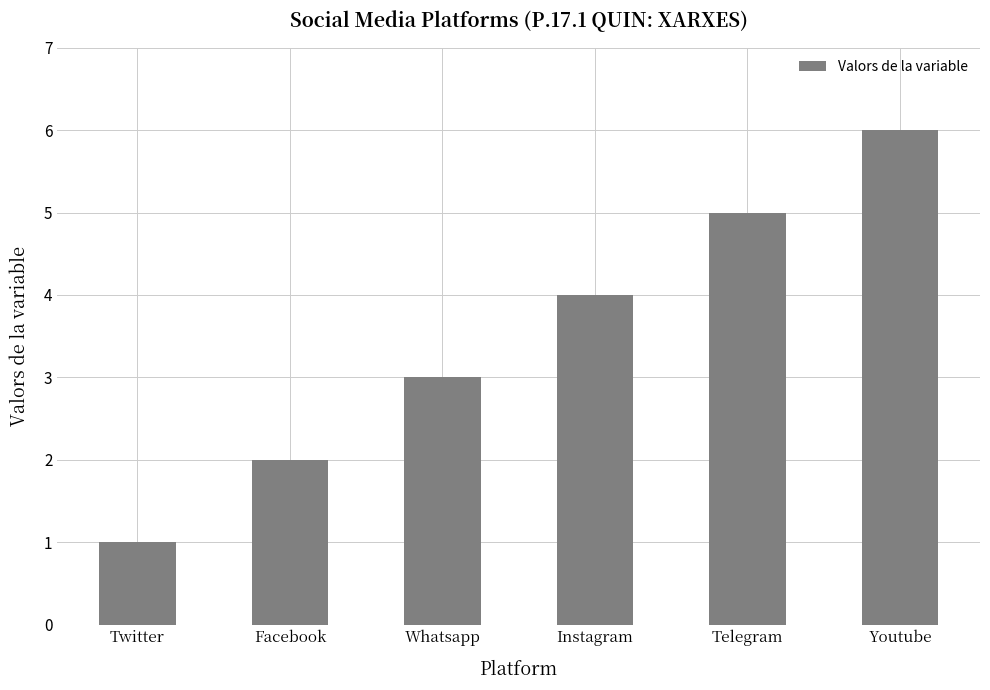

Between Facebook and Instagram, which is larger?

Instagram